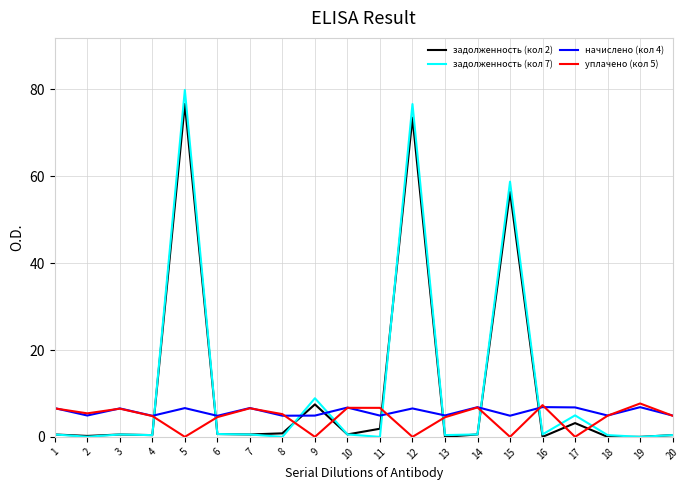

How many times do начислено (кол 4) and задолженность (кол 7) cross each other?

8